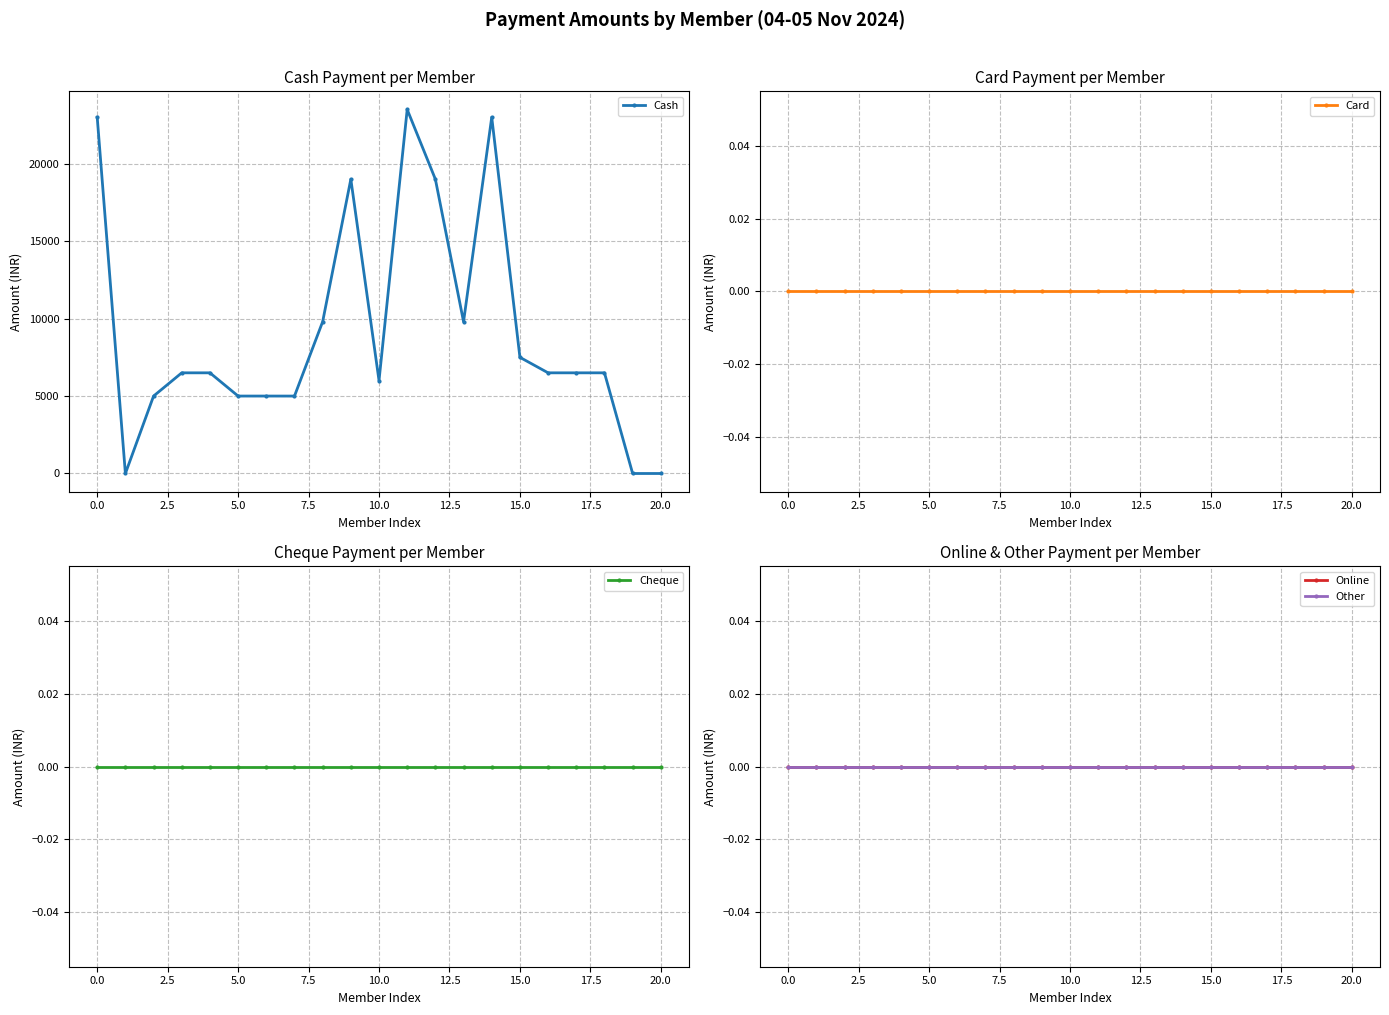

What is the difference between the maximum and second lowest values in the Cash series?

23500